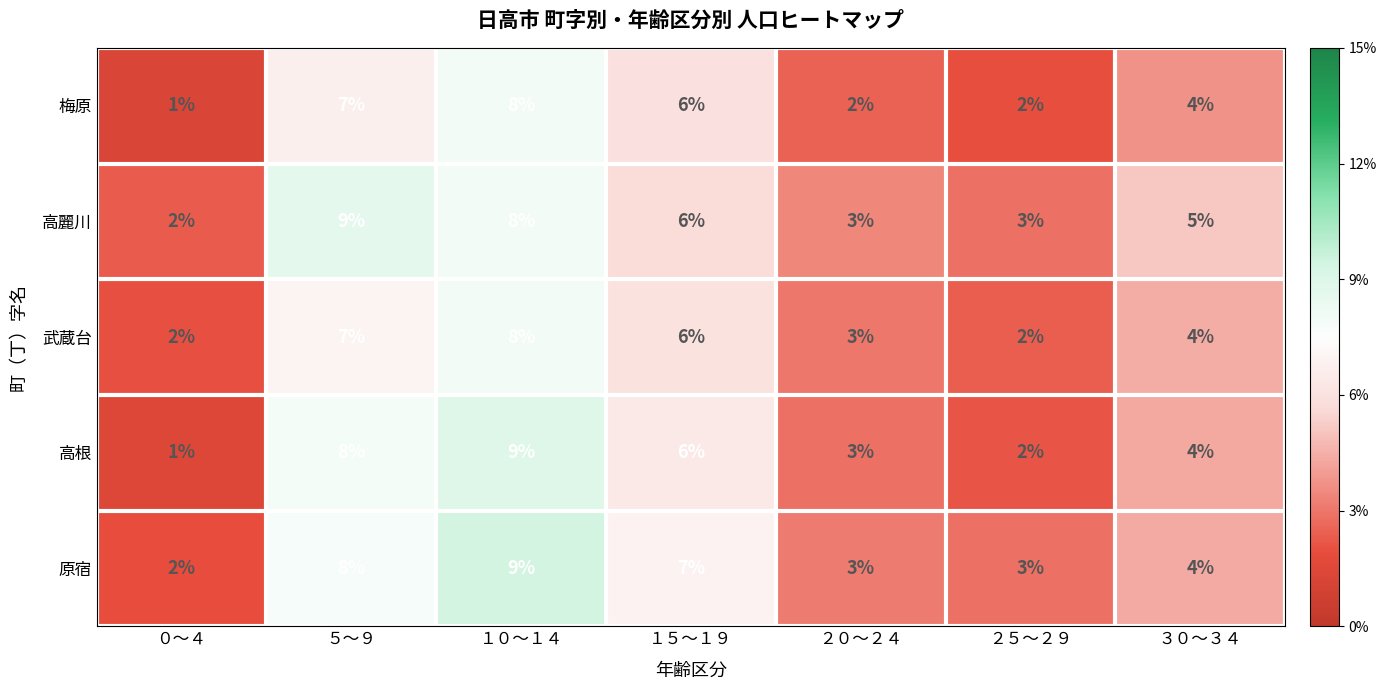

Which series has the widest spread of values?

高根